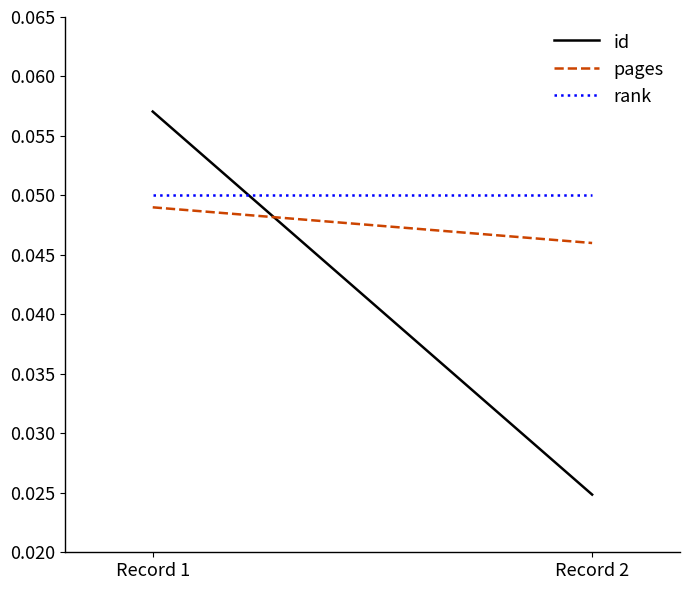

Rank the series by their average value, from lowest to highest.

id, pages, rank